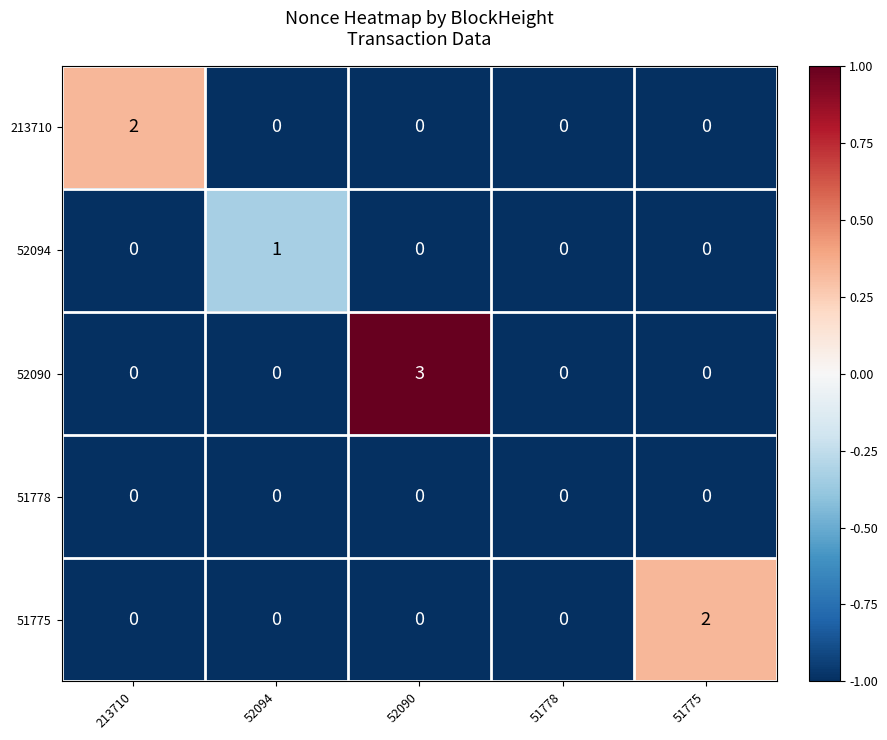

How many distinct data groups are displayed?

5